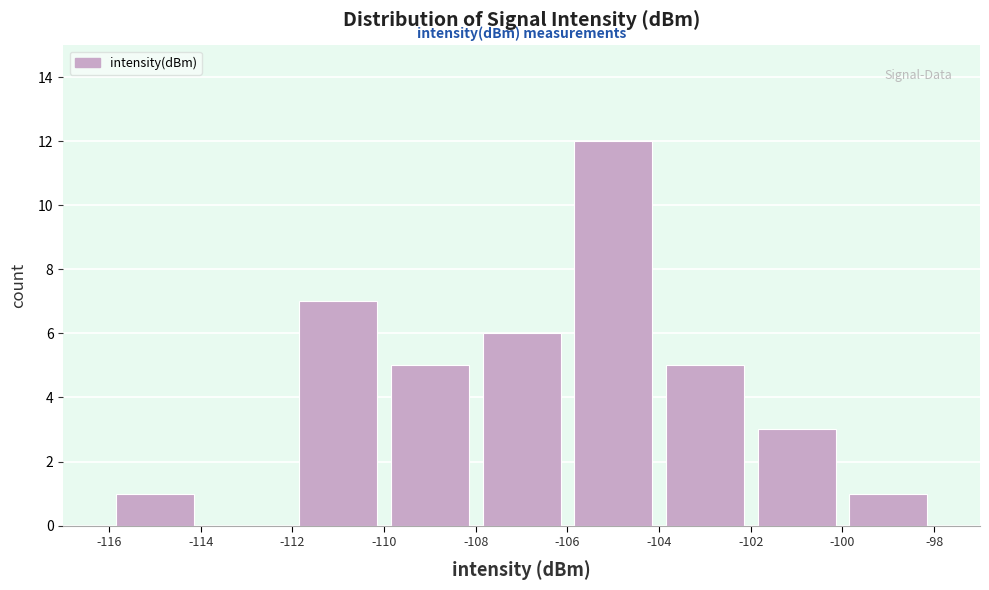

How tall is the bar that spans -112 to -110 on the x-axis? The values are not printed on the chart, so give them approximately, as read against the axis.

7